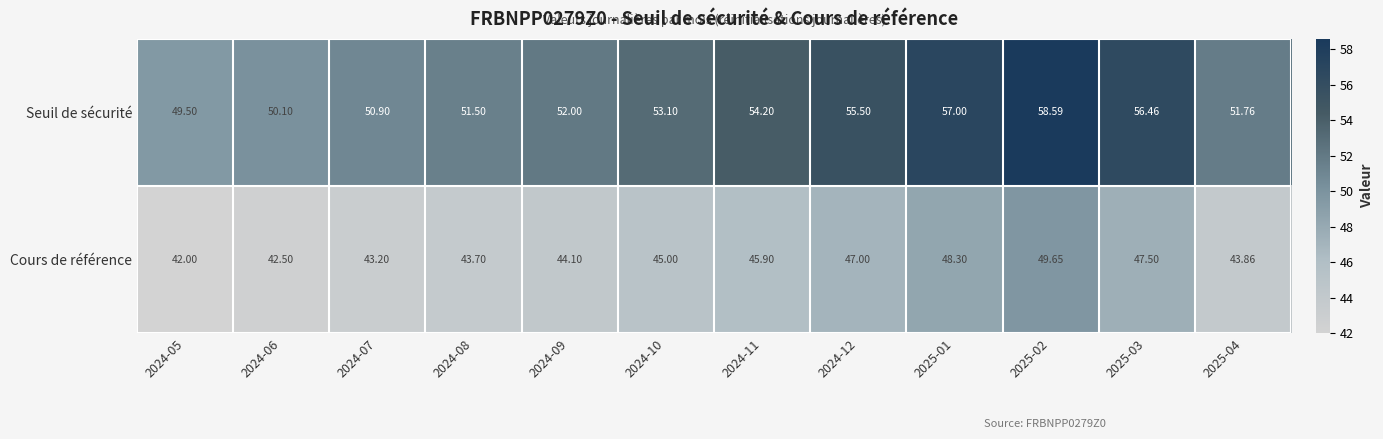

List the series in order of their overall mean, highest first.

Seuil de sécurité, Cours de référence